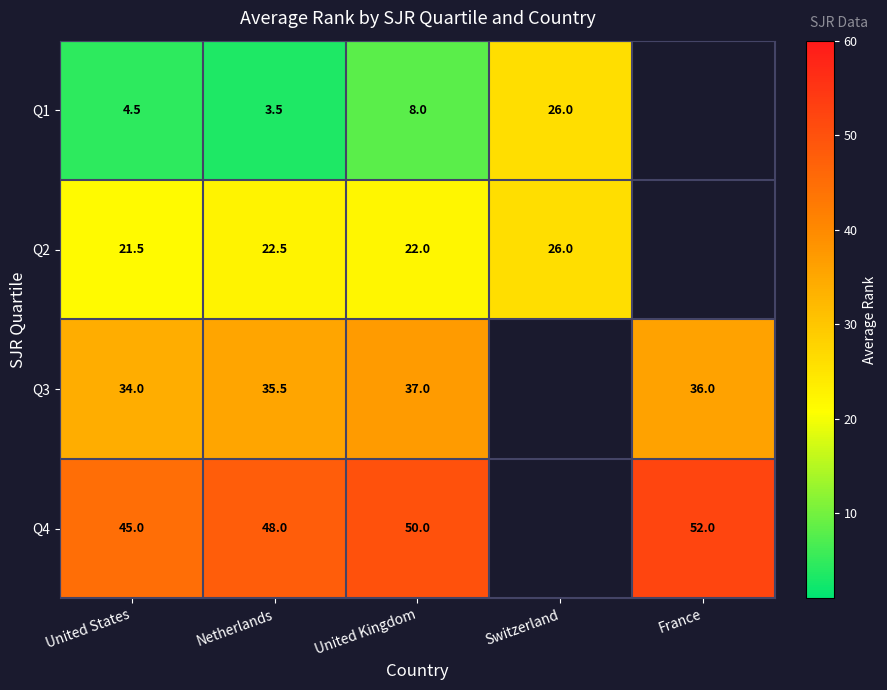

How many categories are shown in the chart?

5